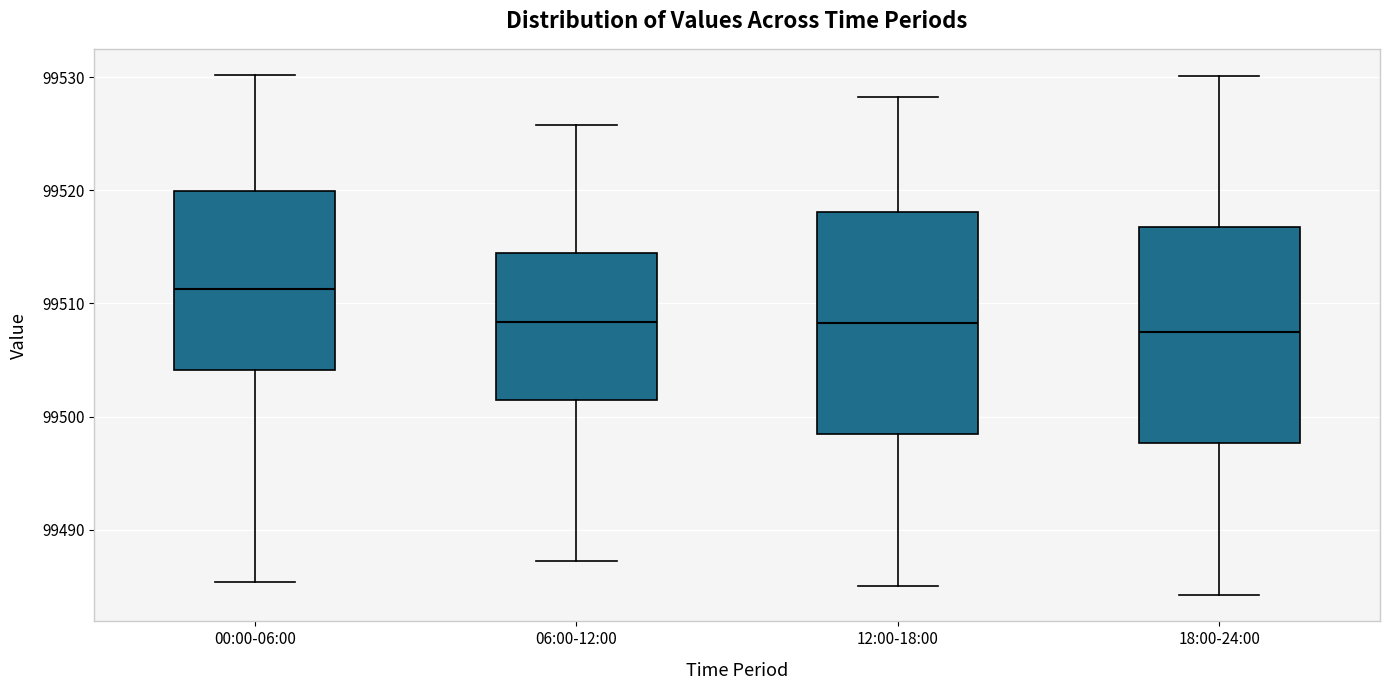

Which box's median line is the highest?

00:00-06:00